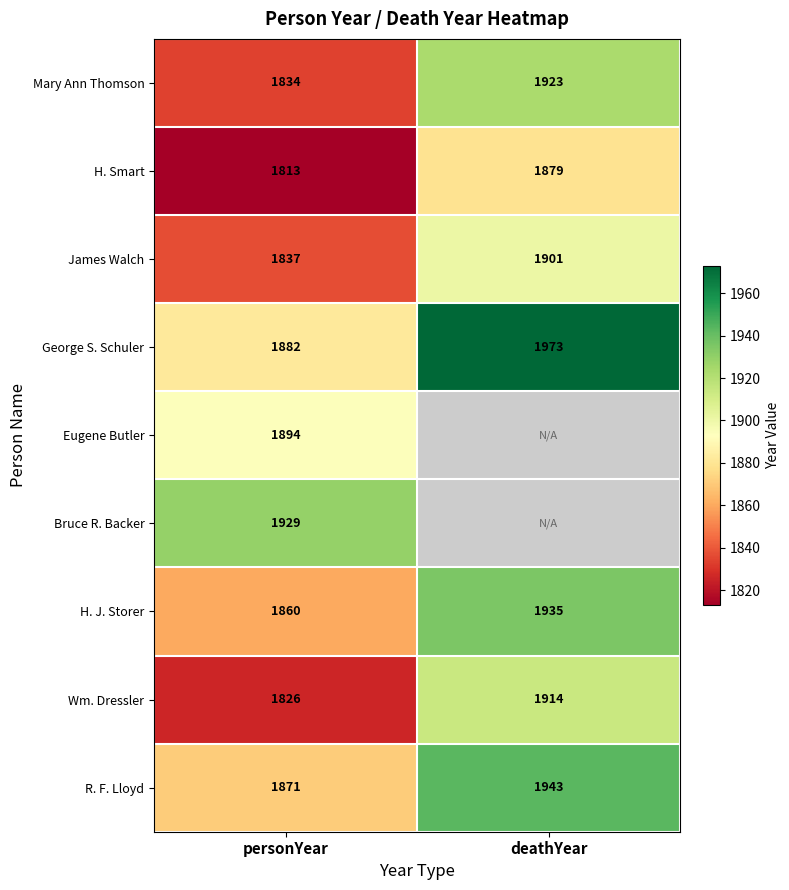

At which label does George S. Schuler reach its peak?

deathYear